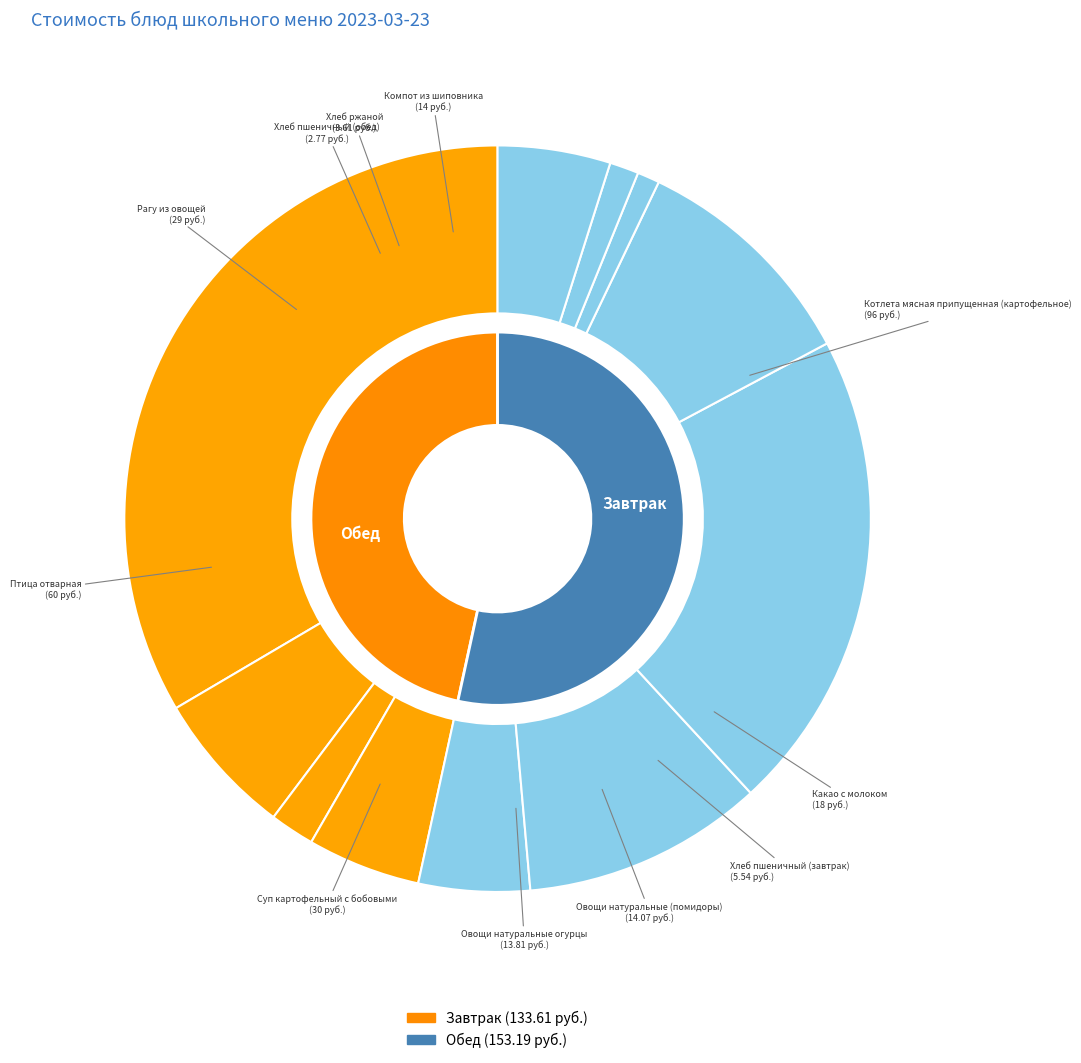

To the nearest percent, what portion does Какао с молоком represent?

6%